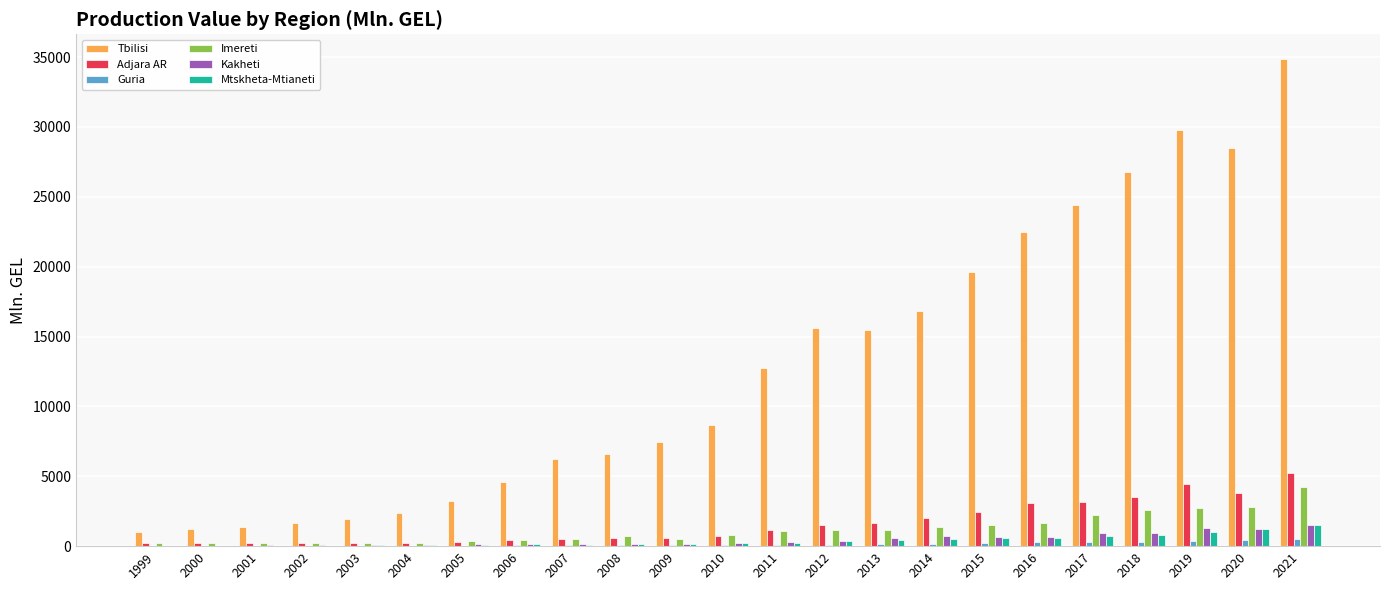

Between 2014 and 2019, which series saw the biggest shift?

Tbilisi